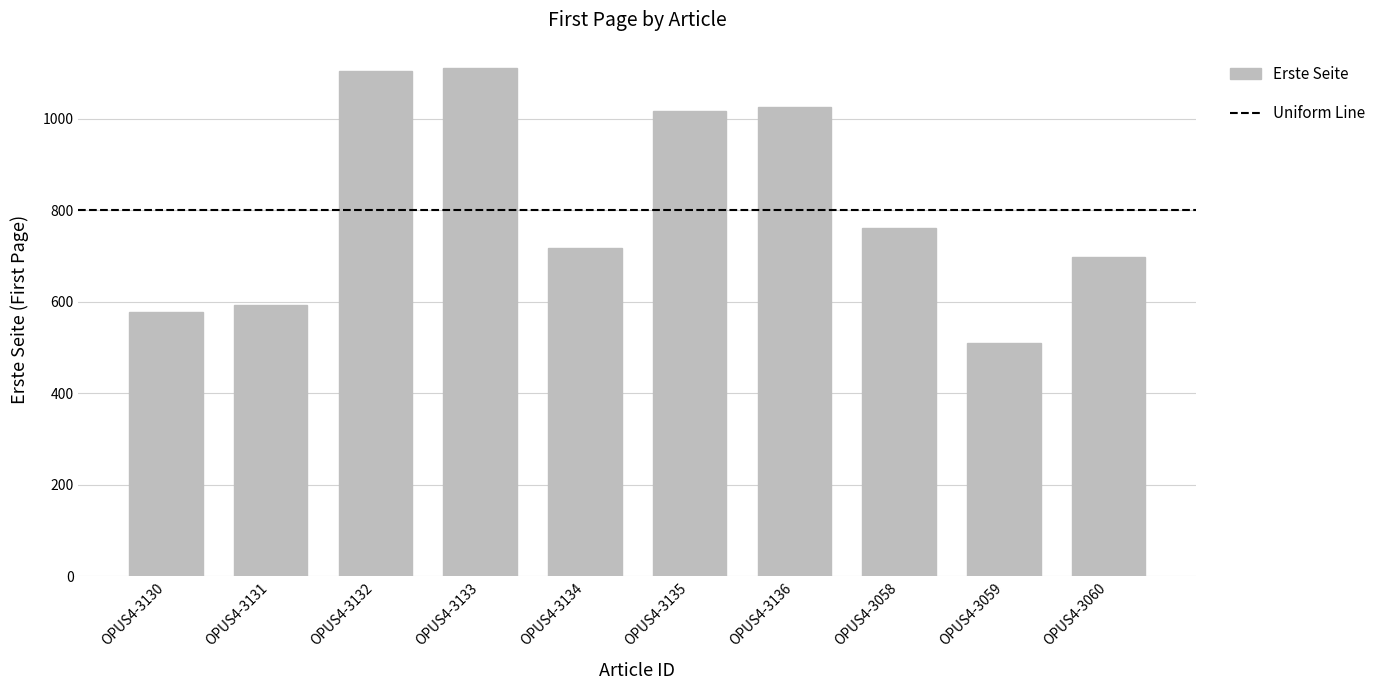

Is it true that the value at OPUS4-3058 is 761?

True